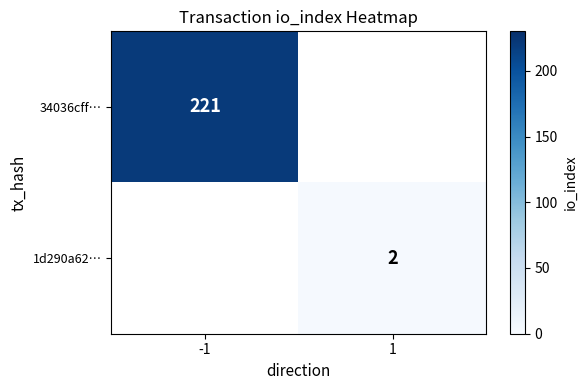

The value of 34036cff… at -1 is 221. True or false?

True